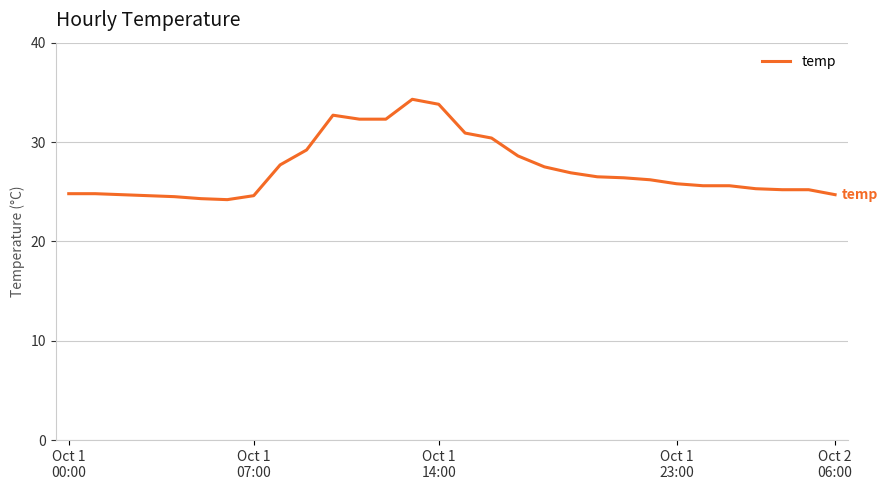

What is the maximum value shown in the chart?

34.3